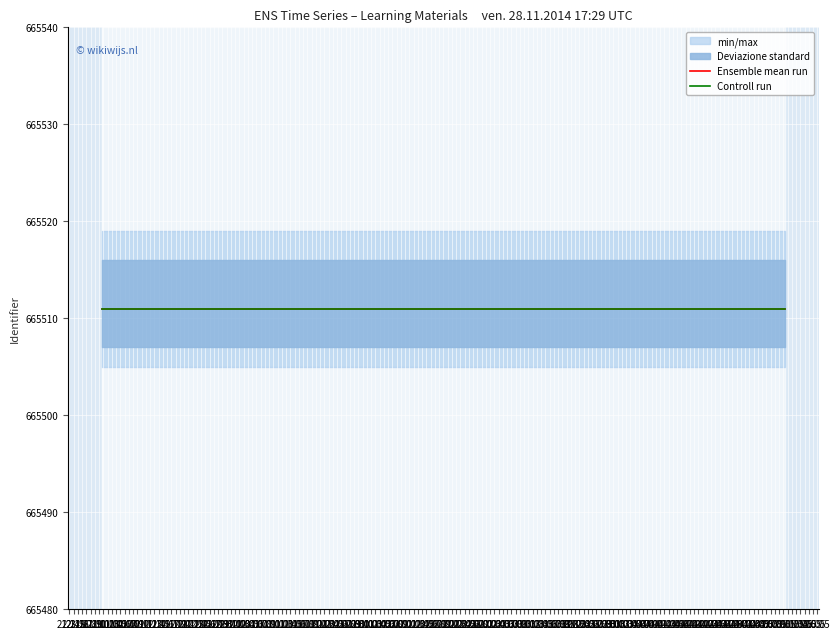

True or false: Deviazione standard_high and min/max_high intersect in this chart.

False